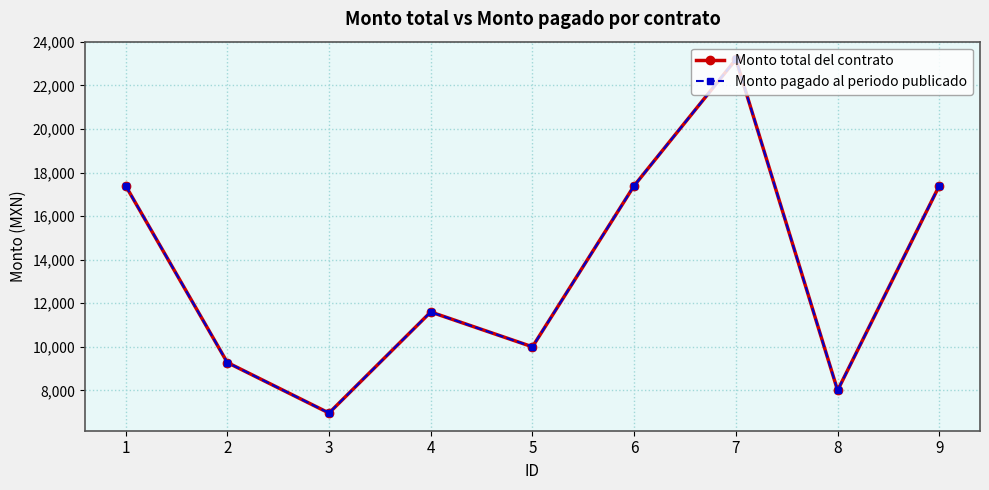

Which has a higher value, 9 or 6?

9